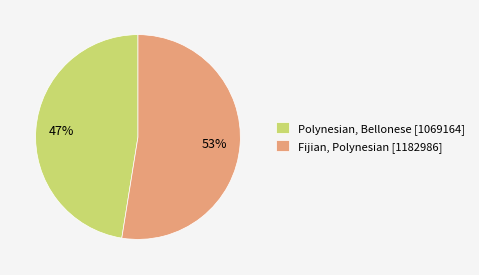

True or false: Fijian, Polynesian accounts for 53% of the total.

True